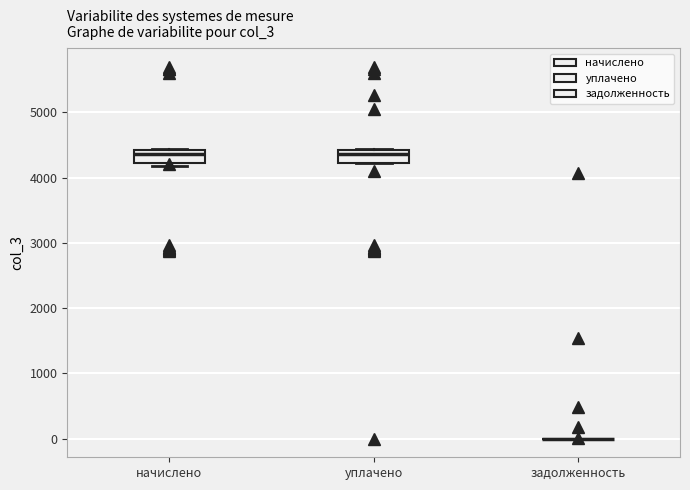

Where is the upper edge of the box for уплачено on the y-axis? The values are not printed on the chart, so give them approximately, as read against the axis.

4400